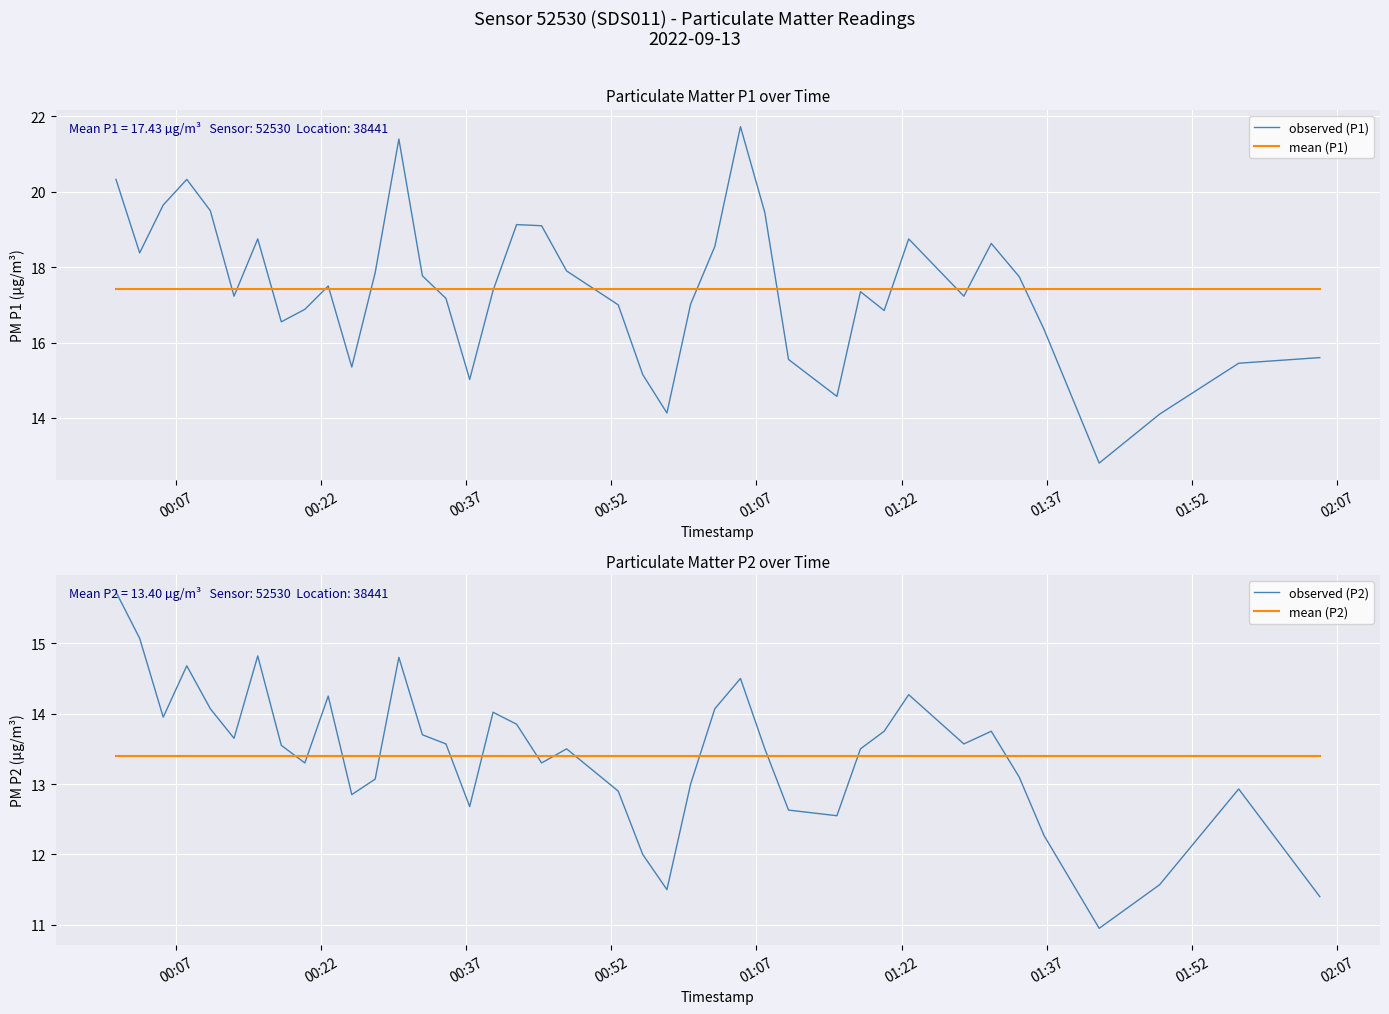

True or false: observed (P2) has more than 2 interior local peaks.

True